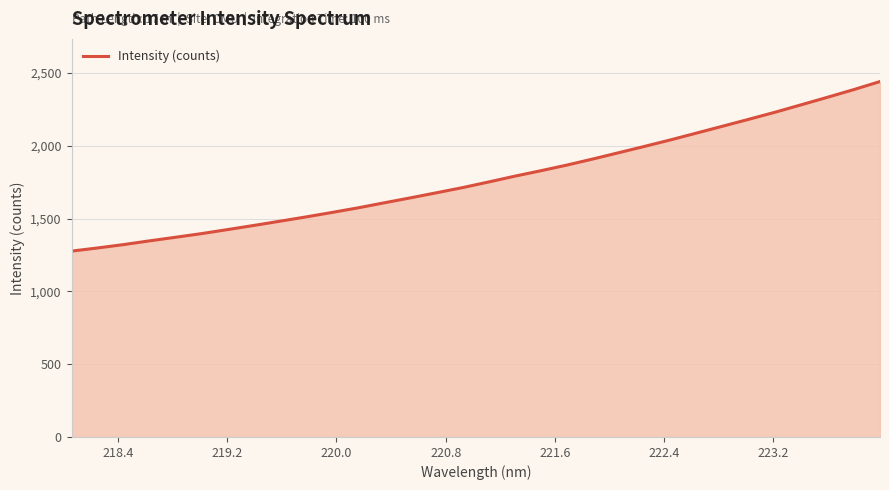

What is the greatest value displayed?

2441.9